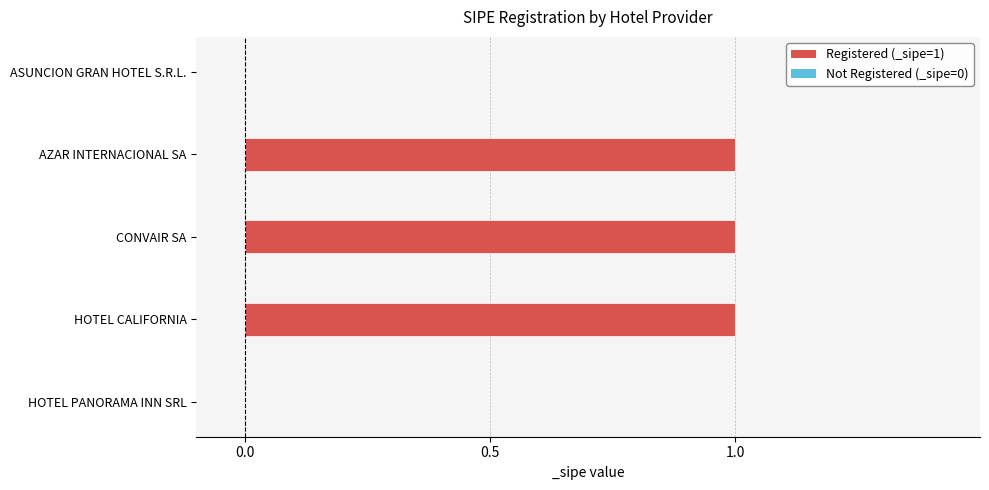

What is the sum of all values?

3